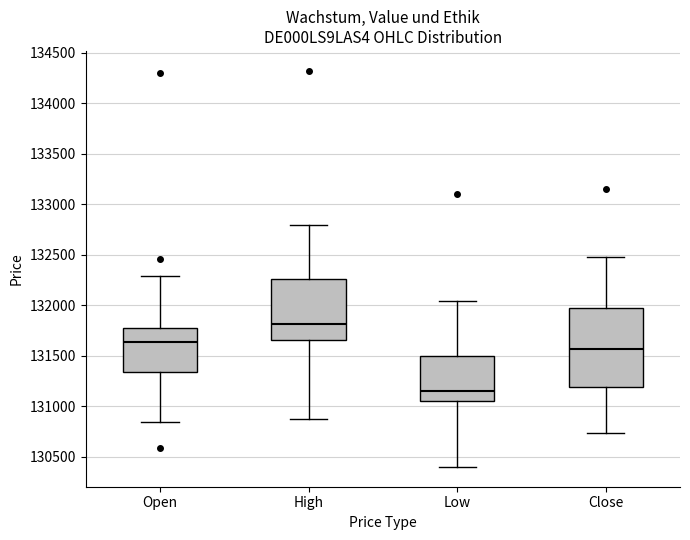

Which box's median line is the highest?

High